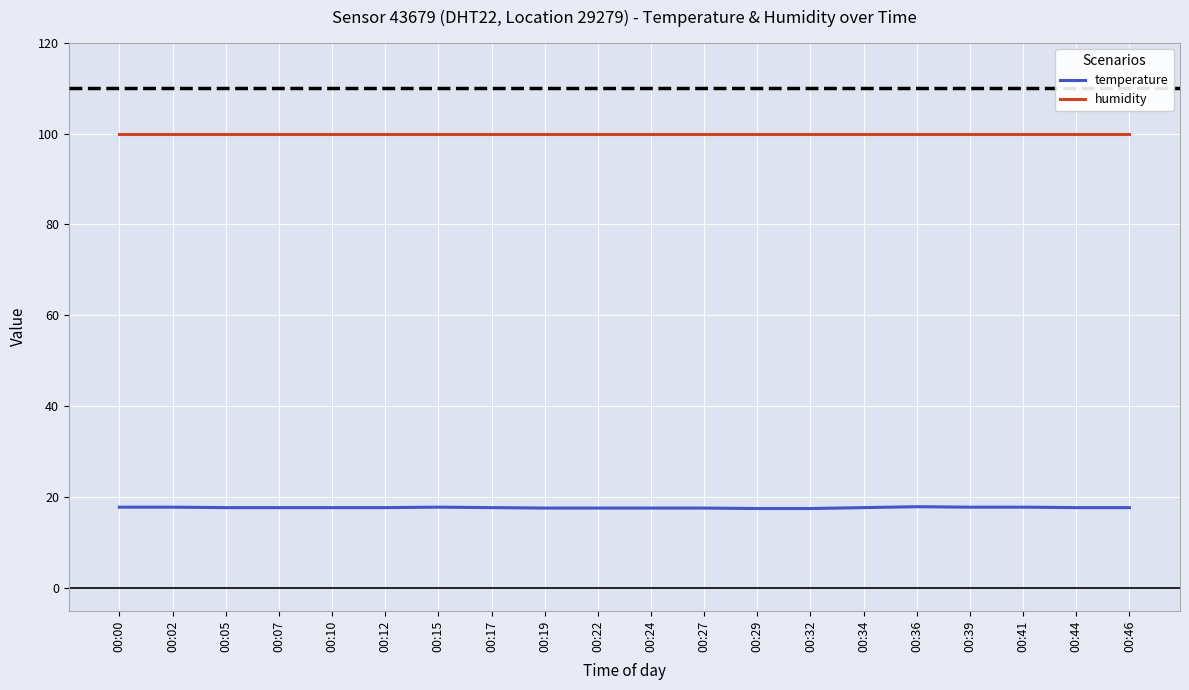

True or false: temperature and humidity cross at least once.

False